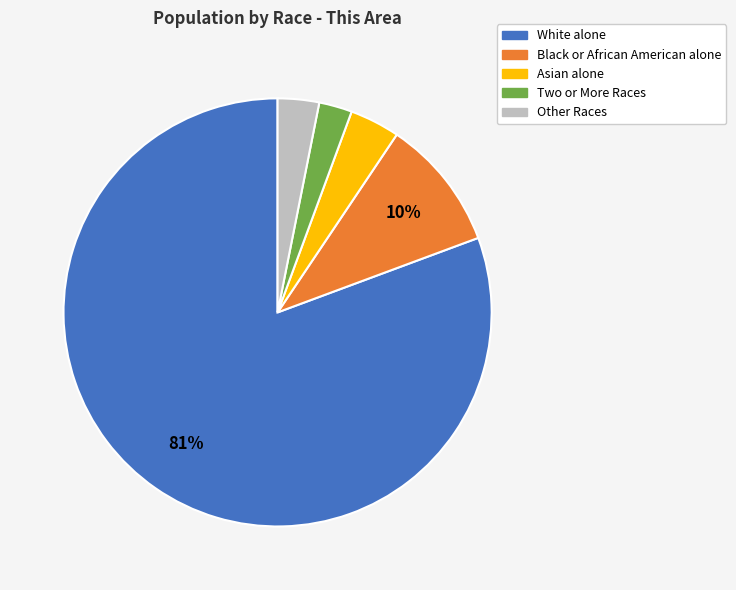

Which category has the biggest portion of the pie?

White alone